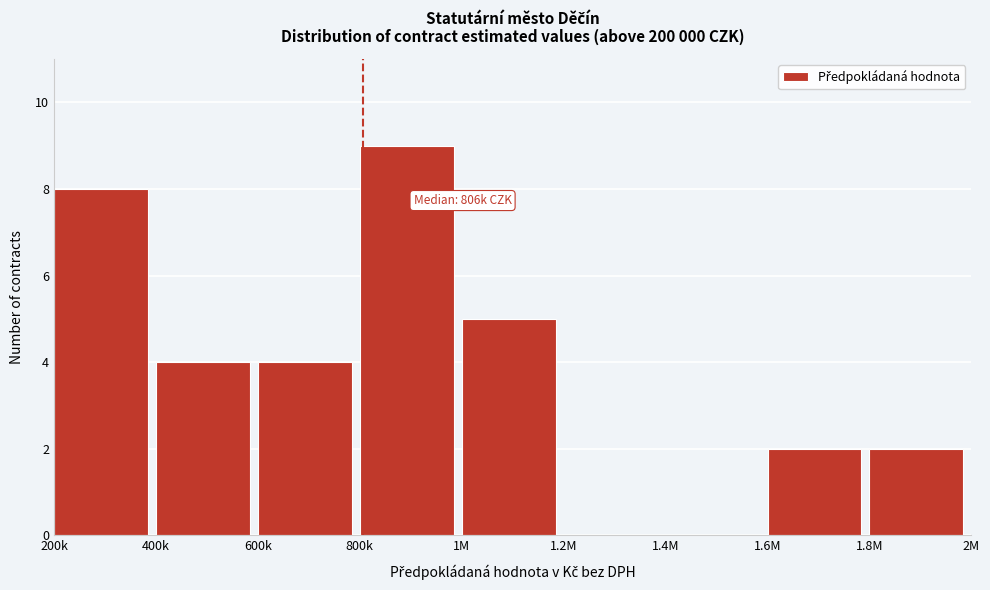

Reading left to right, what are all the values shown in this chart?

200k=8	400k=4	600k=4	800k=9	1M=5	1.2M=0	1.4M=0	1.6M=2	1.8M=2